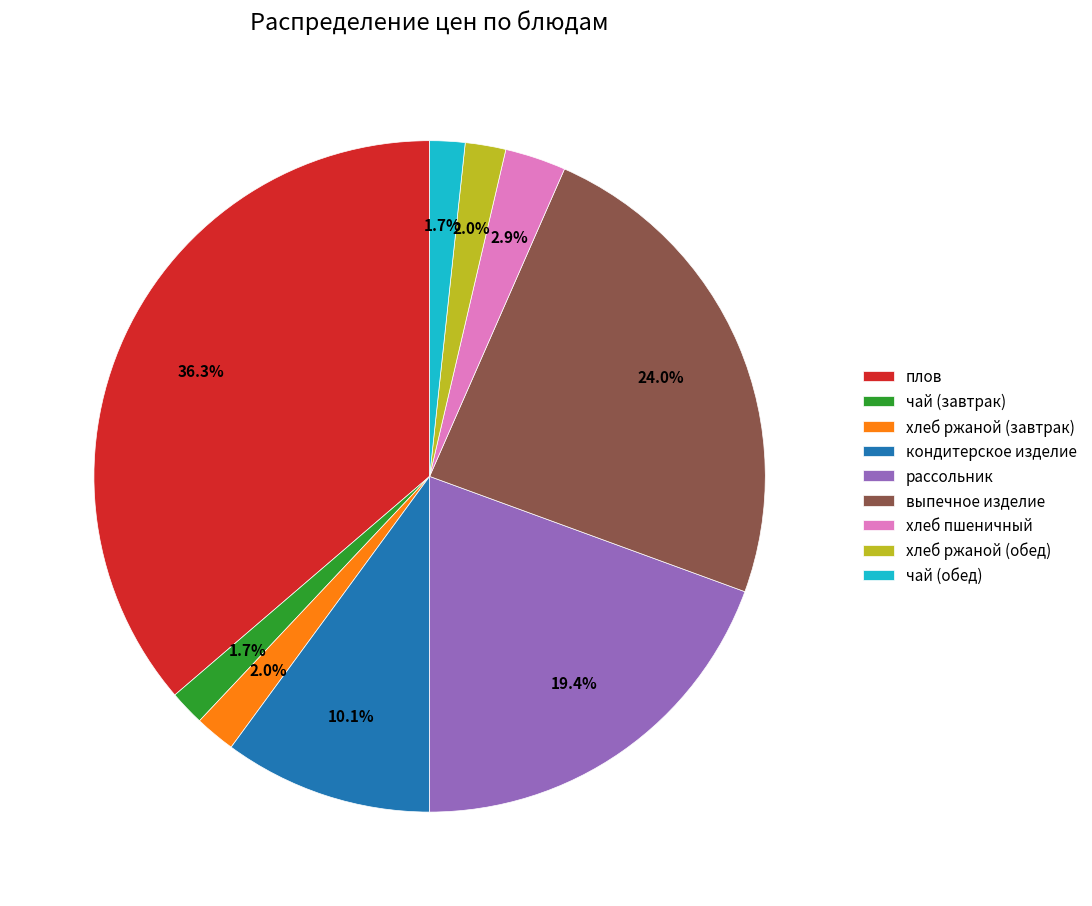

What is the largest slice in the pie chart?

плов